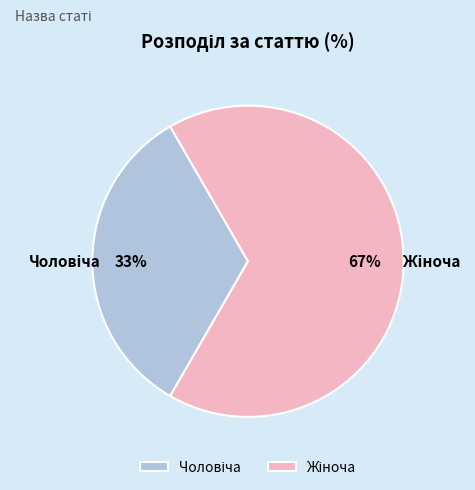

Is there any slice that represents more than half of the pie?

Yes